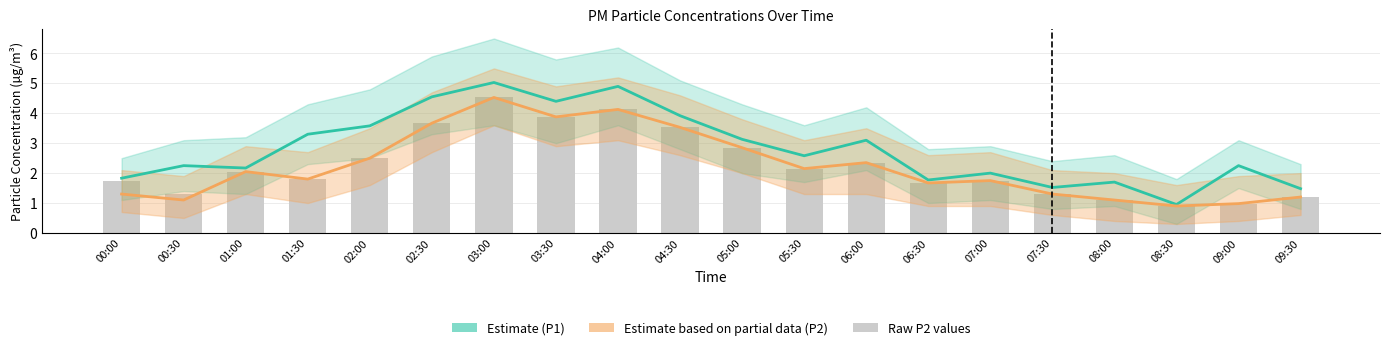

Are the bars horizontal?

No